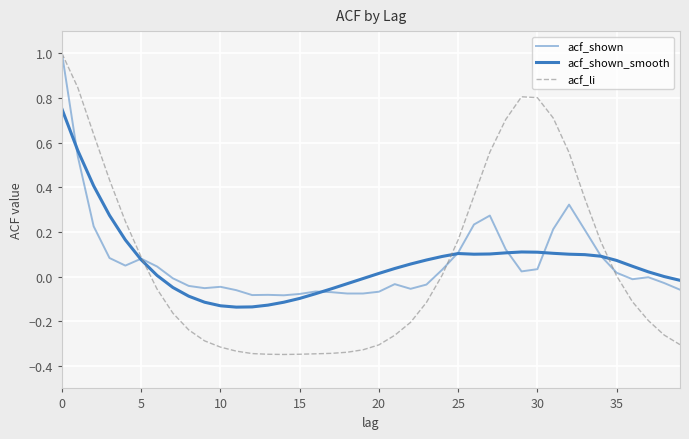

Does the chart display data point markers on the line(s)?

No